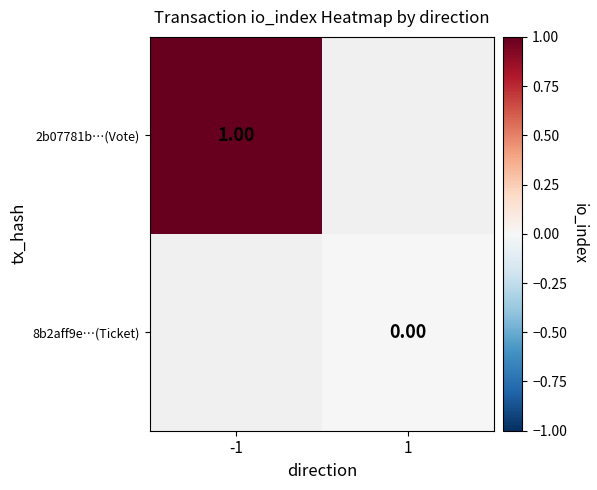

How many series are shown in this chart?

2